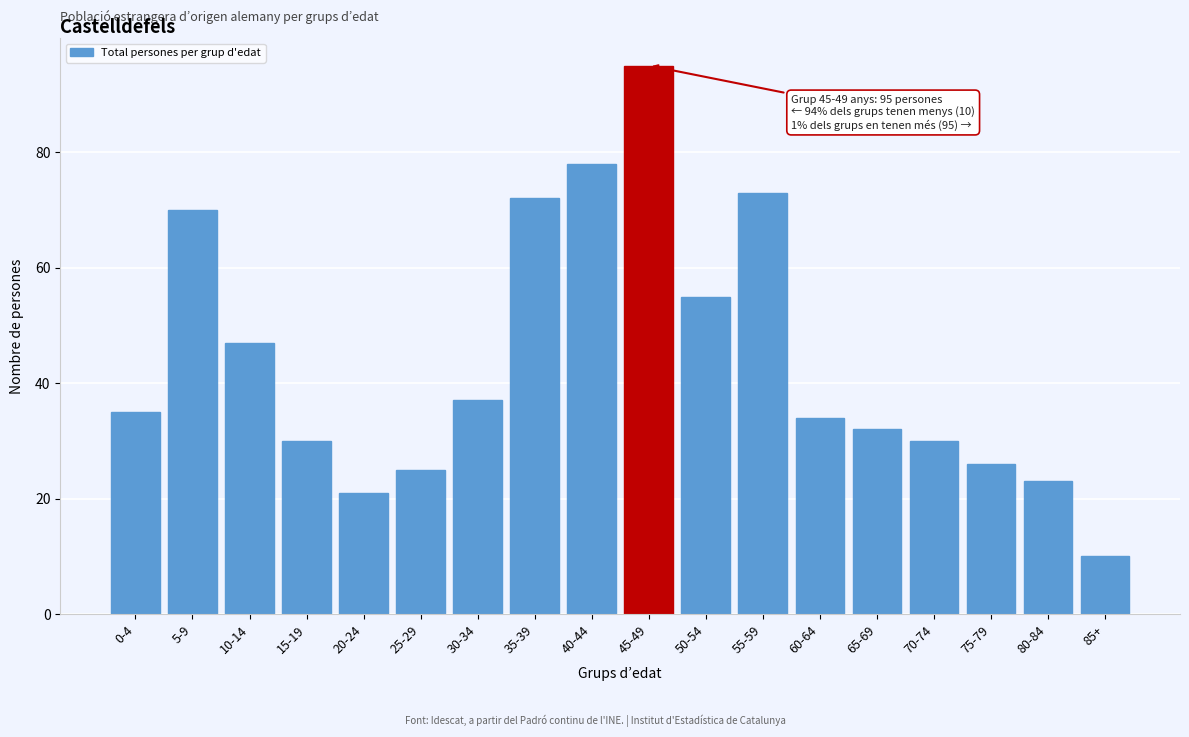

Reading right to left, what are all the values shown in this chart?

85+=10	80-84=23	75-79=26	70-74=30	65-69=32	60-64=34	55-59=73	50-54=55	45-49=95	40-44=78	35-39=72	30-34=37	25-29=25	20-24=21	15-19=30	10-14=47	5-9=70	0-4=35